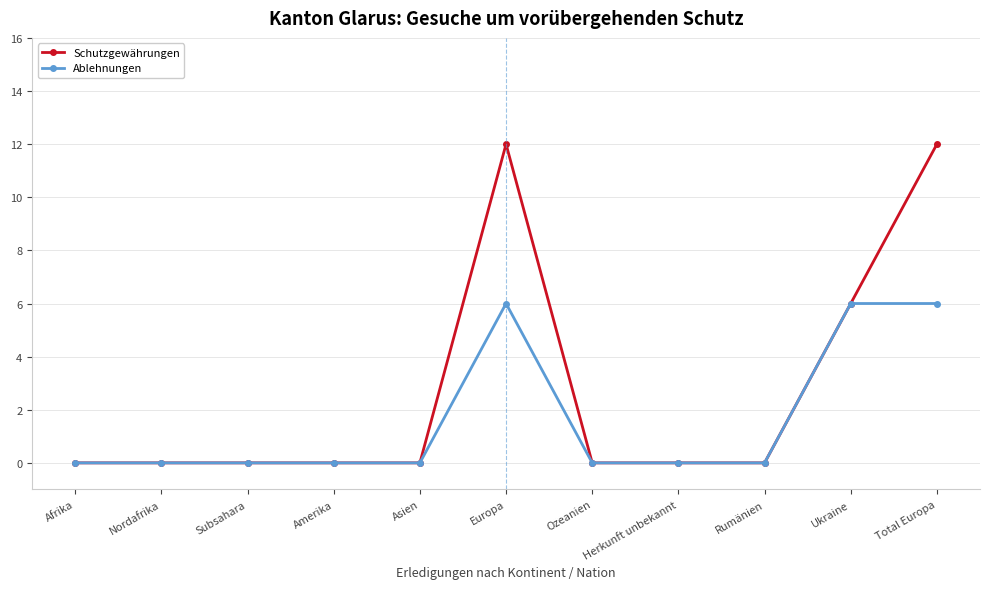

The value of Ablehnungen at Asien is -3. True or false?

False